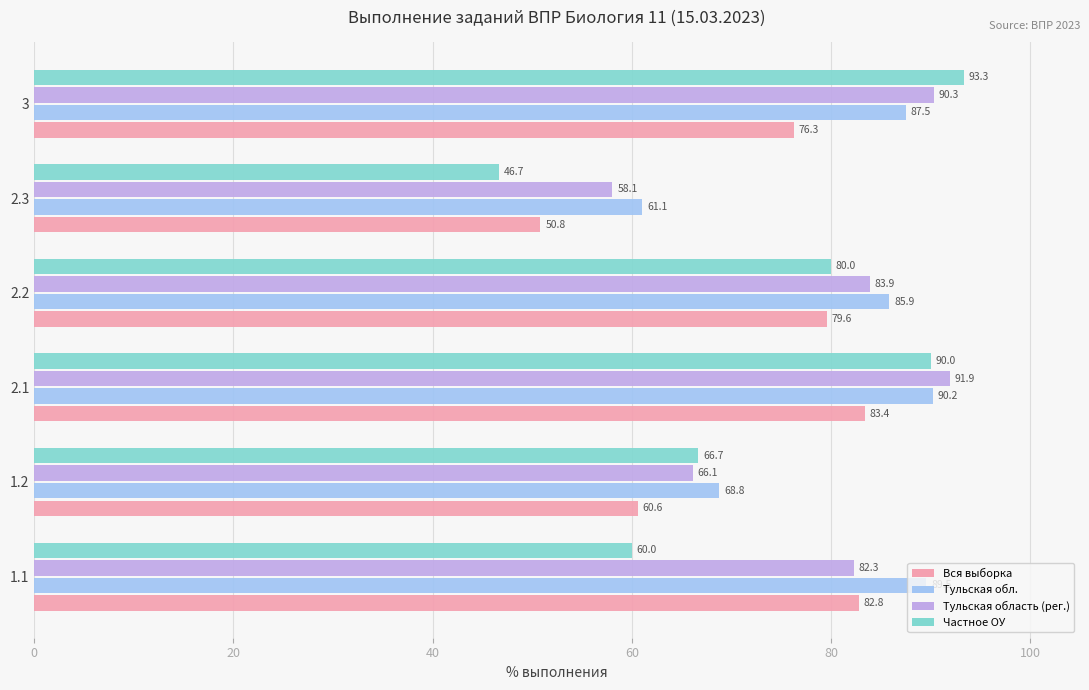

What is the maximum value for Вся выборка?

83.4